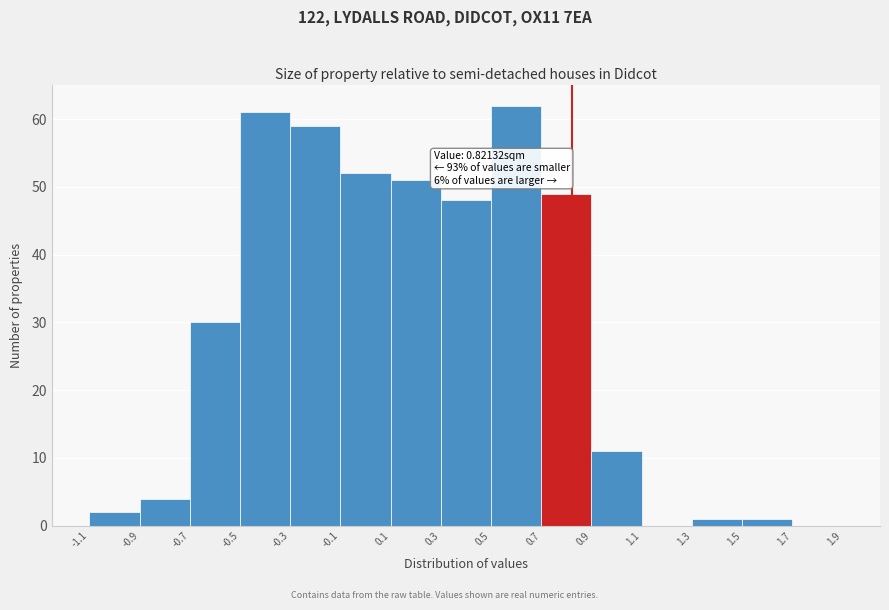

Which range on the x-axis has the tallest bar?

0.5 to 0.7